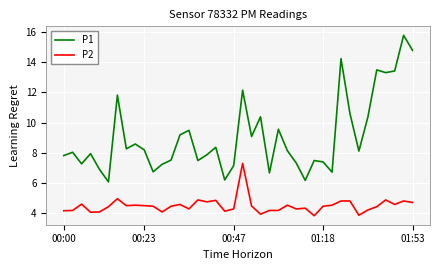

Which series has the largest total across all categories?

P1